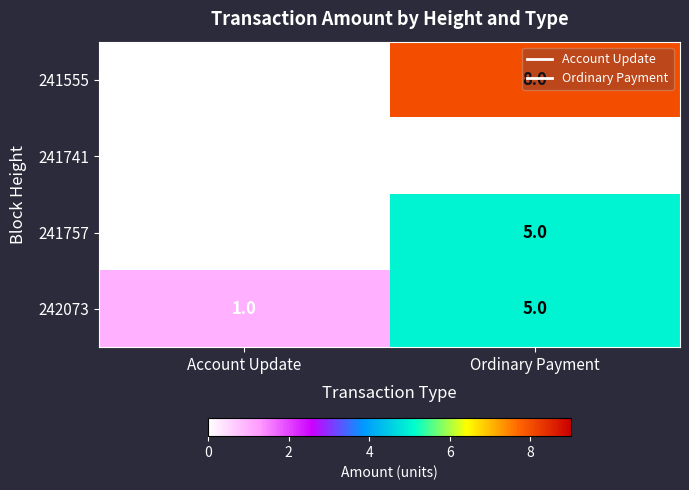

Which series has the largest total across all categories?

241555